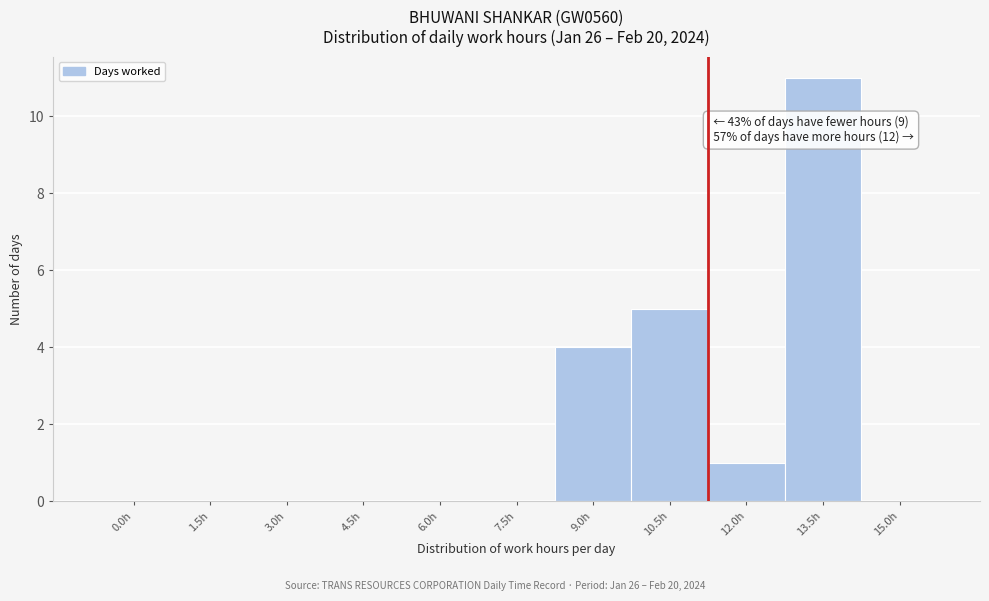

What is the maximum value shown in the chart?

11